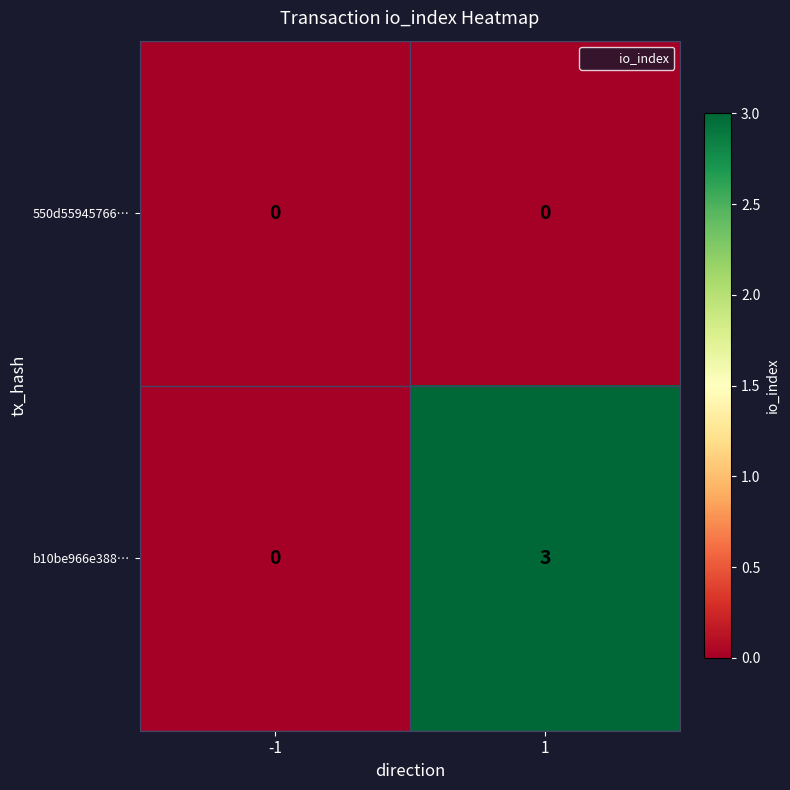

Reading left to right, transcribe all the data shown in this chart.

550d55945766…: -1=0	1=0
b10be966e388…: -1=0	1=3